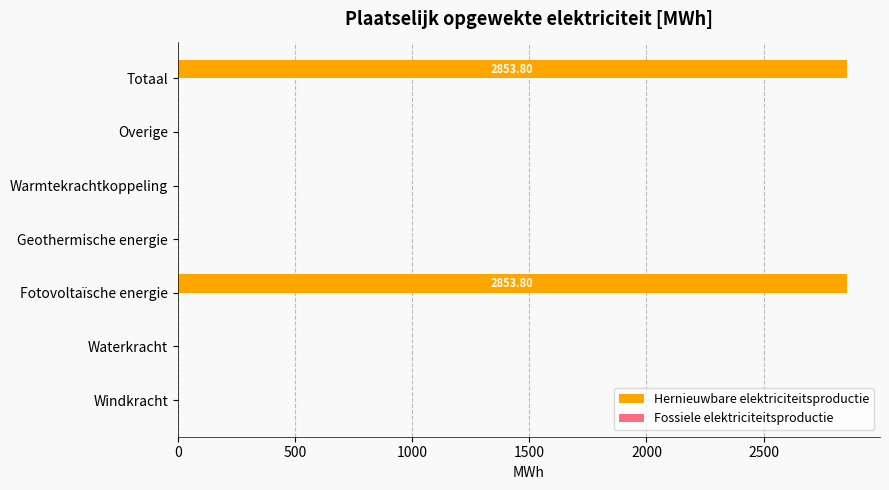

What is the sum of all values?

5707.6